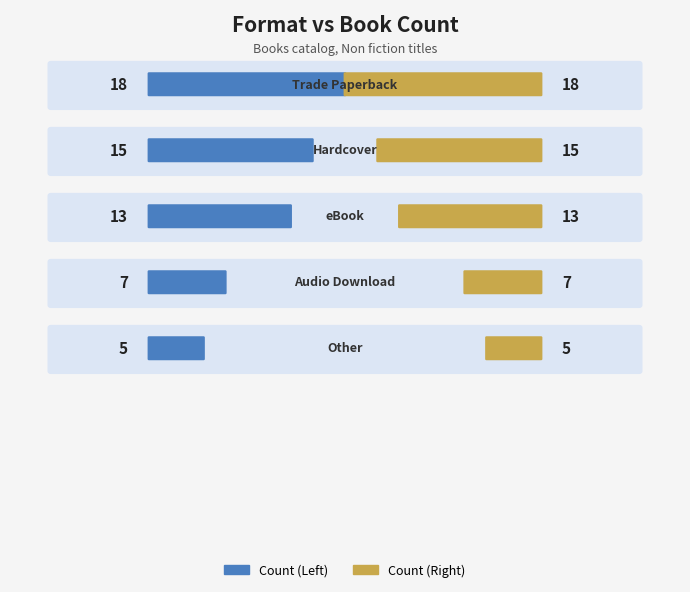

What is the sum of the values at Audio Download and Hardcover?

22